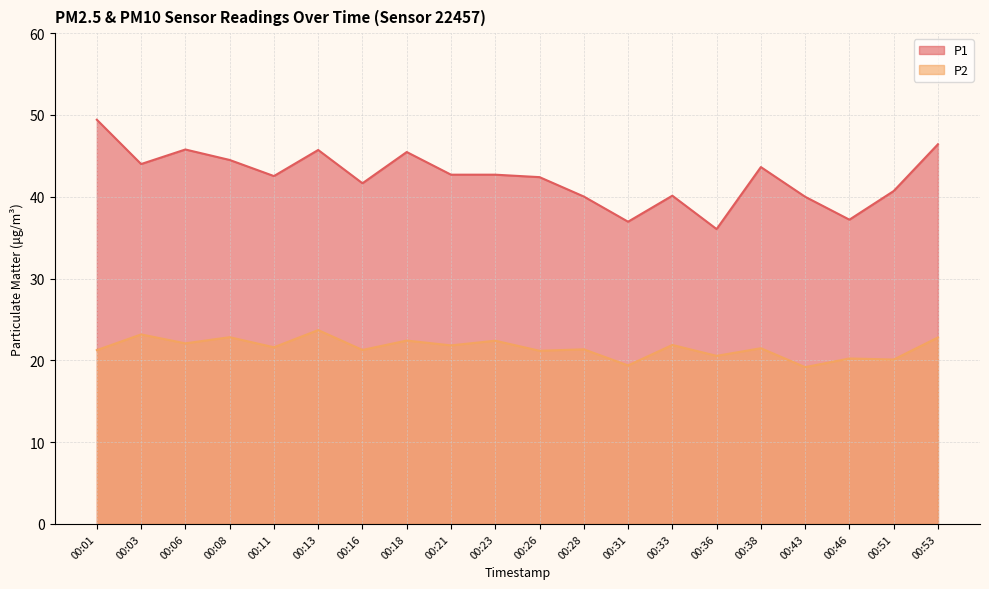

What is the total value across all series at 00:51?

60.8